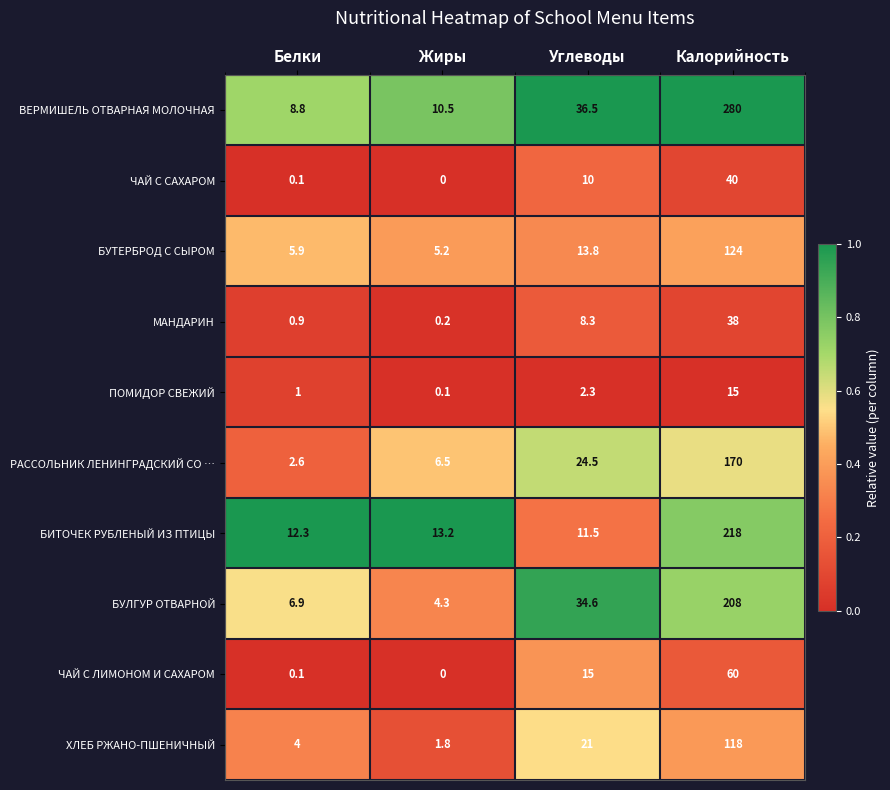

List the series in order of their peak value, highest first.

ВЕРМИШЕЛЬ ОТВАРНАЯ МОЛОЧНАЯ, БИТОЧЕК РУБЛЕНЫЙ ИЗ ПТИЦЫ, БУЛГУР ОТВАРНОЙ, РАССОЛЬНИК ЛЕНИНГРАДСКИЙ СО …, БУТЕРБРОД С СЫРОМ, ХЛЕБ РЖАНО-ПШЕНИЧНЫЙ, ЧАЙ С ЛИМОНОМ И САХАРОМ, ЧАЙ С САХАРОМ, МАНДАРИН, ПОМИДОР СВЕЖИЙ